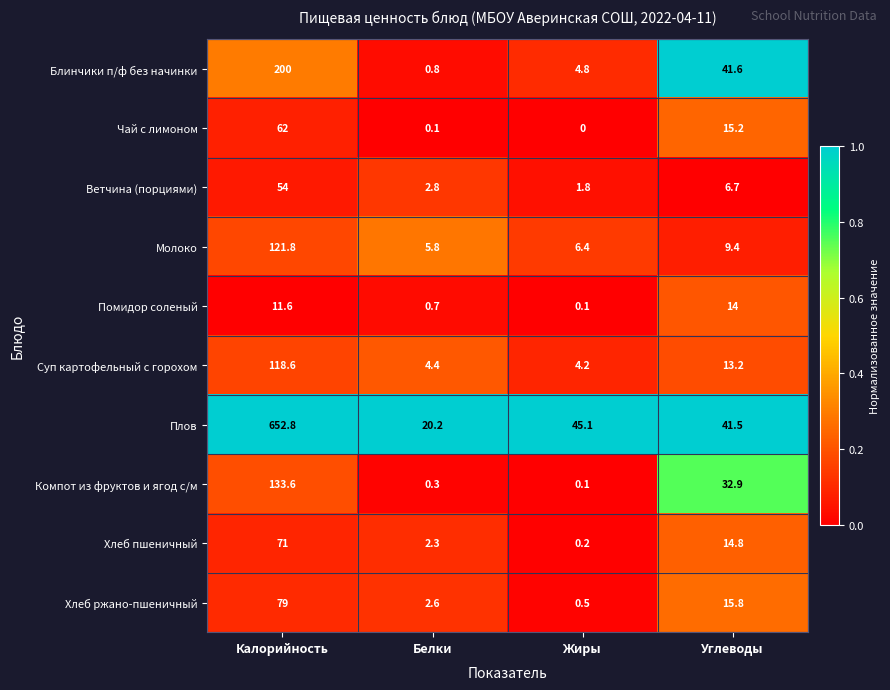

What is the spread (max minus min) of values at Жиры?

45.1